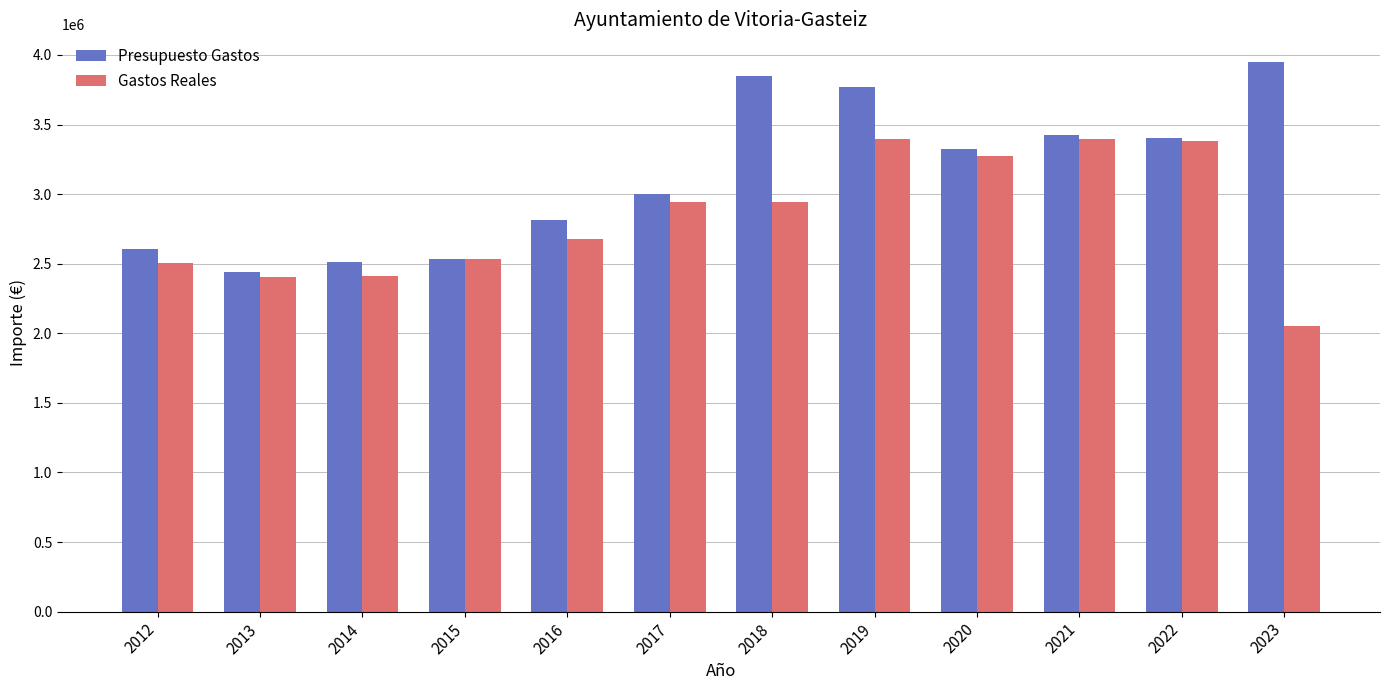

What is the smallest value displayed?

2053440.7